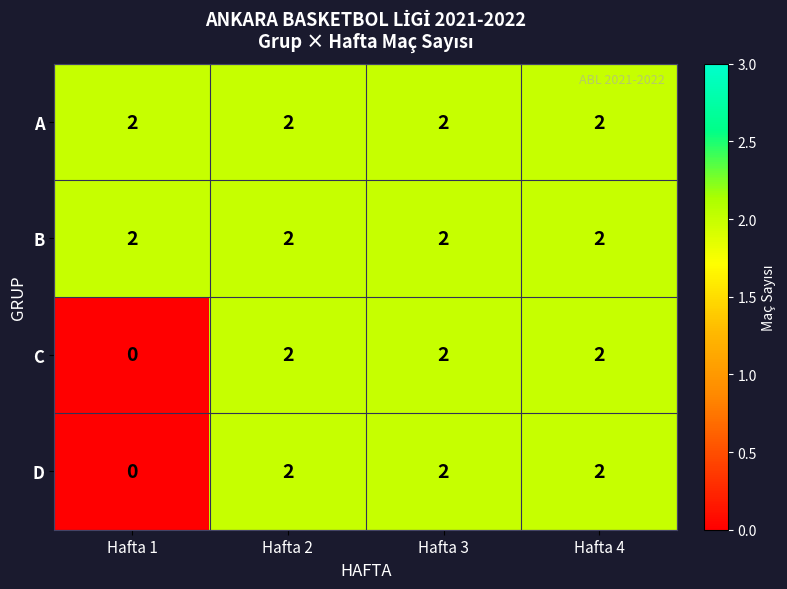

The value of A at Hafta 4 is 4. True or false?

False